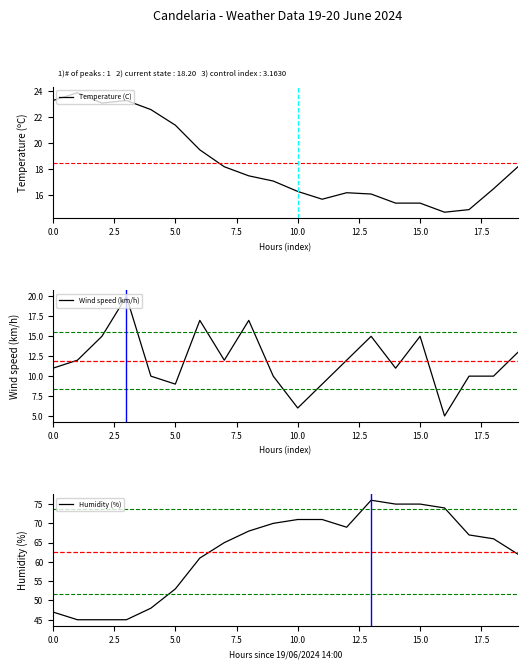

What is the value of the Temperature (C) point at the 10th from the left?

17.1